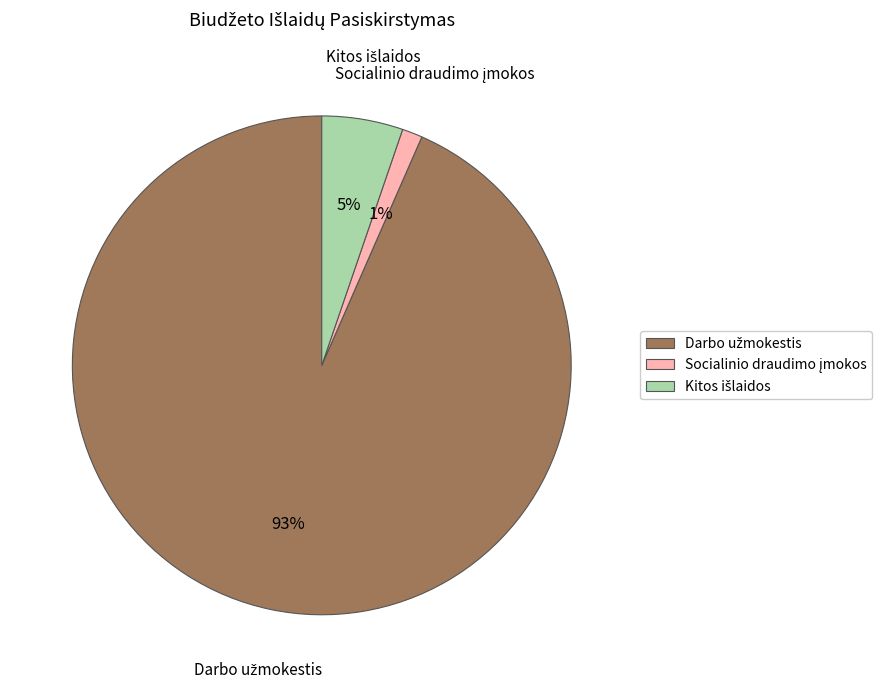

To the nearest percent, what is the average slice percentage?

33%